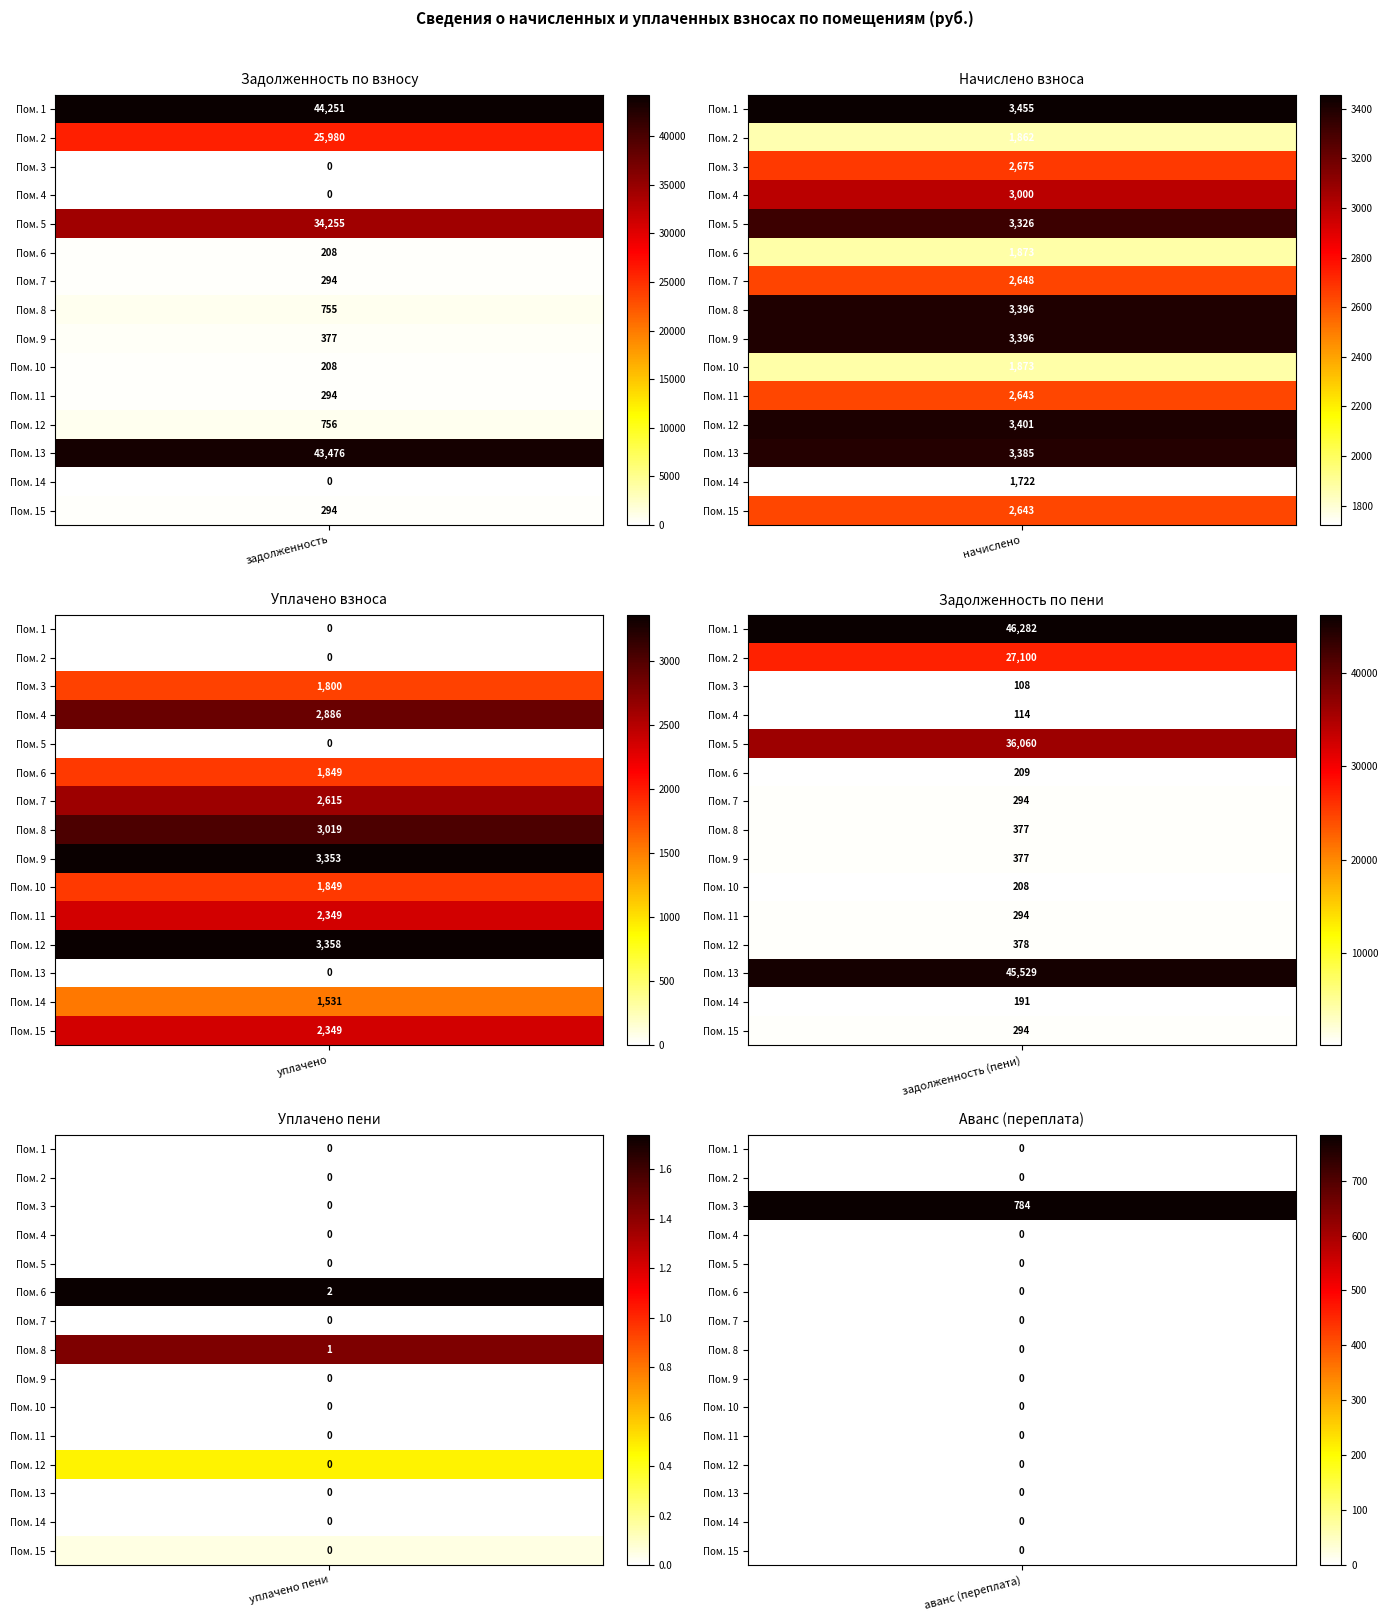

Is the value of 12 at 0 greater than the value of 15 at 0?

Yes